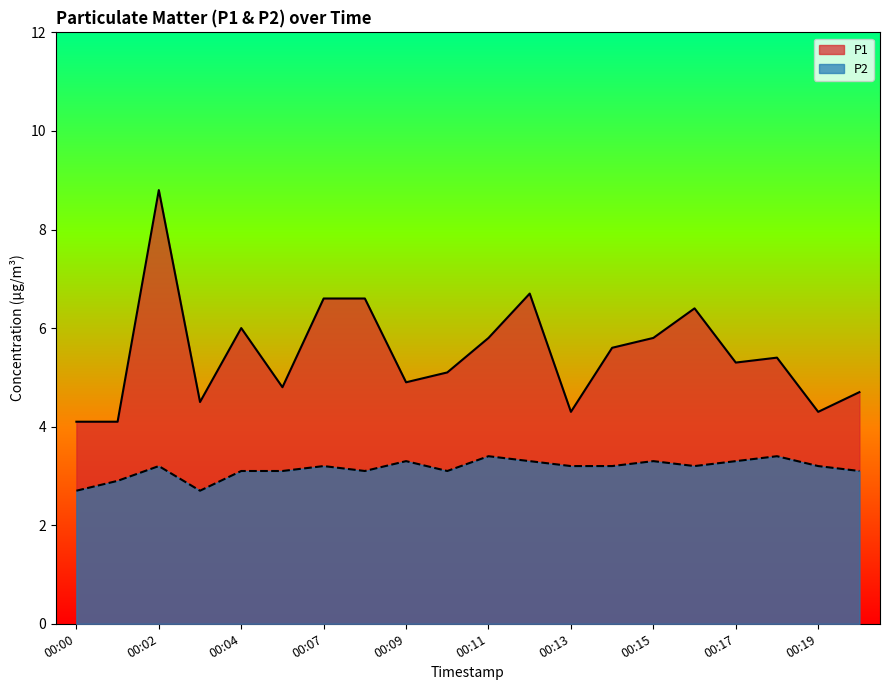

Reading right to left, extract all data points from this chart.

P1: 00:20=4.7	00:19=4.3	00:18=5.4	00:17=5.3	00:16=6.4	00:15=5.8	00:14=5.6	00:13=4.3	00:12=6.7	00:11=5.8	00:10=5.1	00:09=4.9	00:08=6.6	00:07=6.6	00:06=4.8	00:04=6.0	00:03=4.5	00:02=8.8	00:01=4.1	00:00=4.1
P2: 00:20=3.1	00:19=3.2	00:18=3.4	00:17=3.3	00:16=3.2	00:15=3.3	00:14=3.2	00:13=3.2	00:12=3.3	00:11=3.4	00:10=3.1	00:09=3.3	00:08=3.1	00:07=3.2	00:06=3.1	00:04=3.1	00:03=2.7	00:02=3.2	00:01=2.9	00:00=2.7